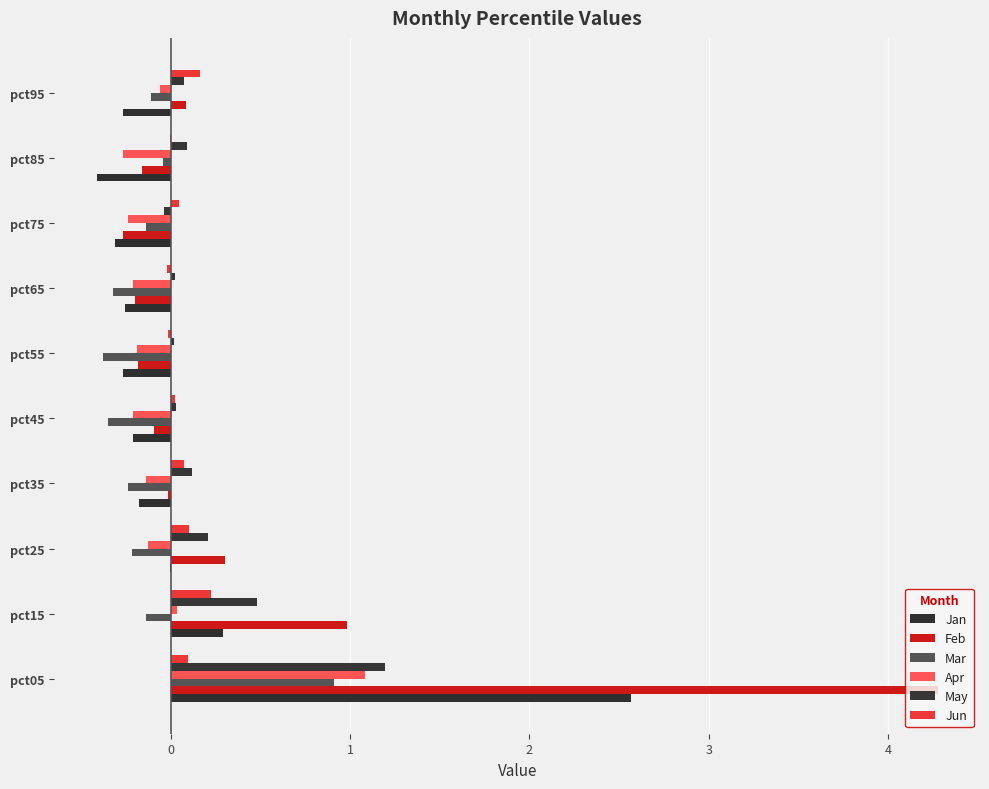

What is the difference between the maximum and minimum values in the May series?

1.2